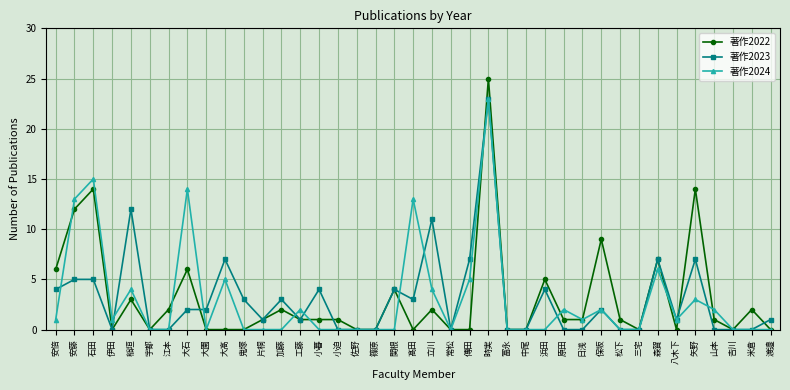

What is the total value across all series at 石田?

34